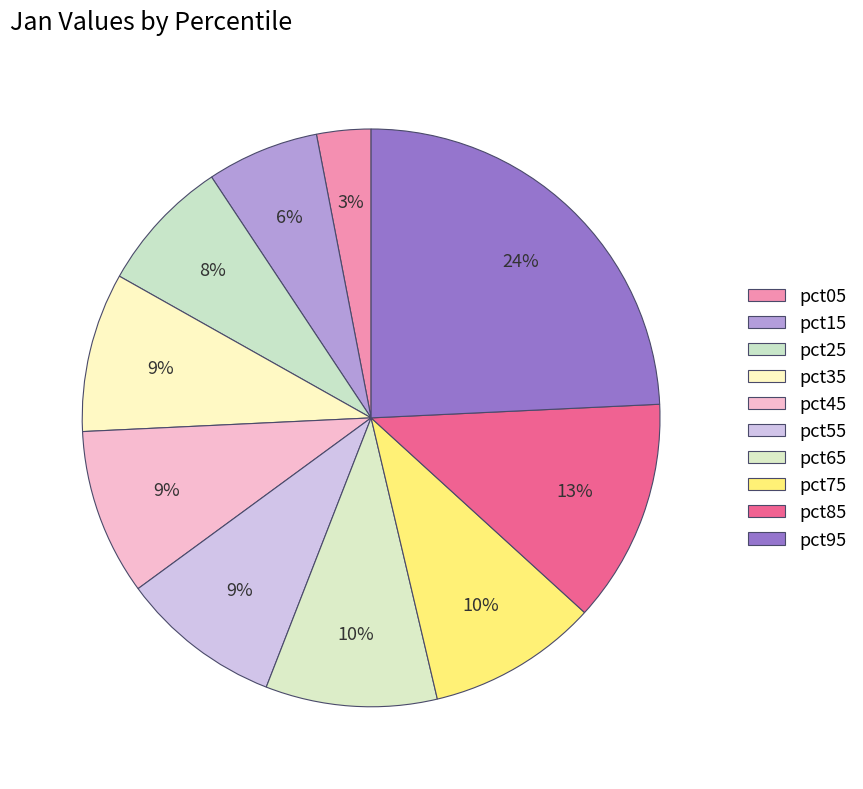

Do pct55 and pct45 together represent more than half of the pie?

No